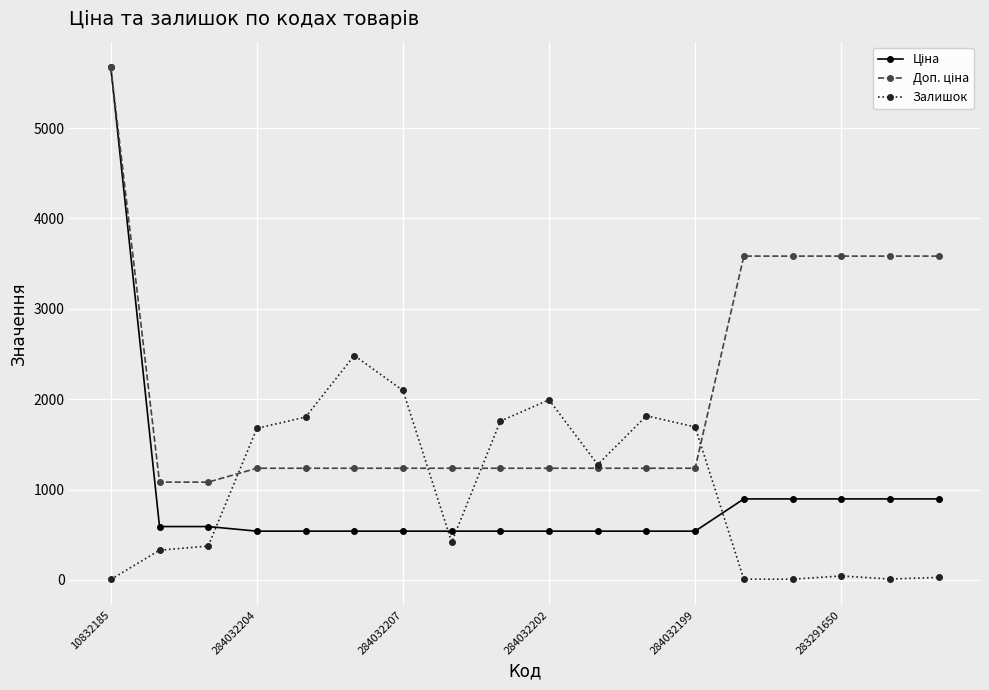

True or false: Залишок has more than 2 points higher than both neighbors.

True